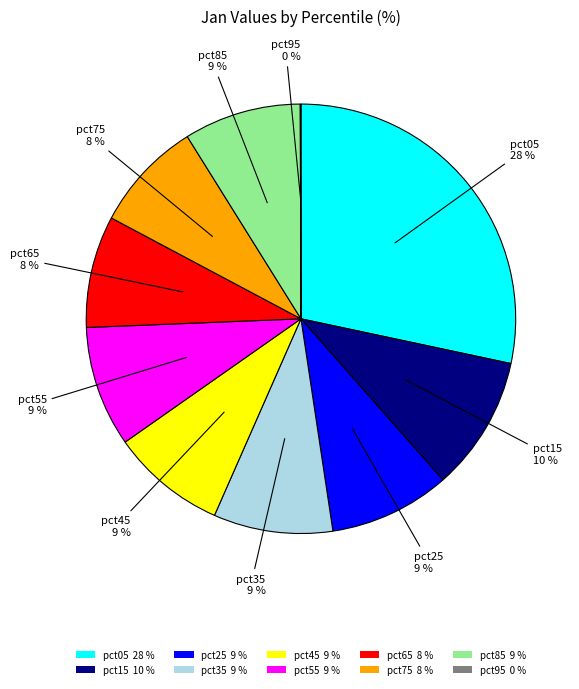

Approximately how many times larger is the value at pct65 compared to pct75?

1.0